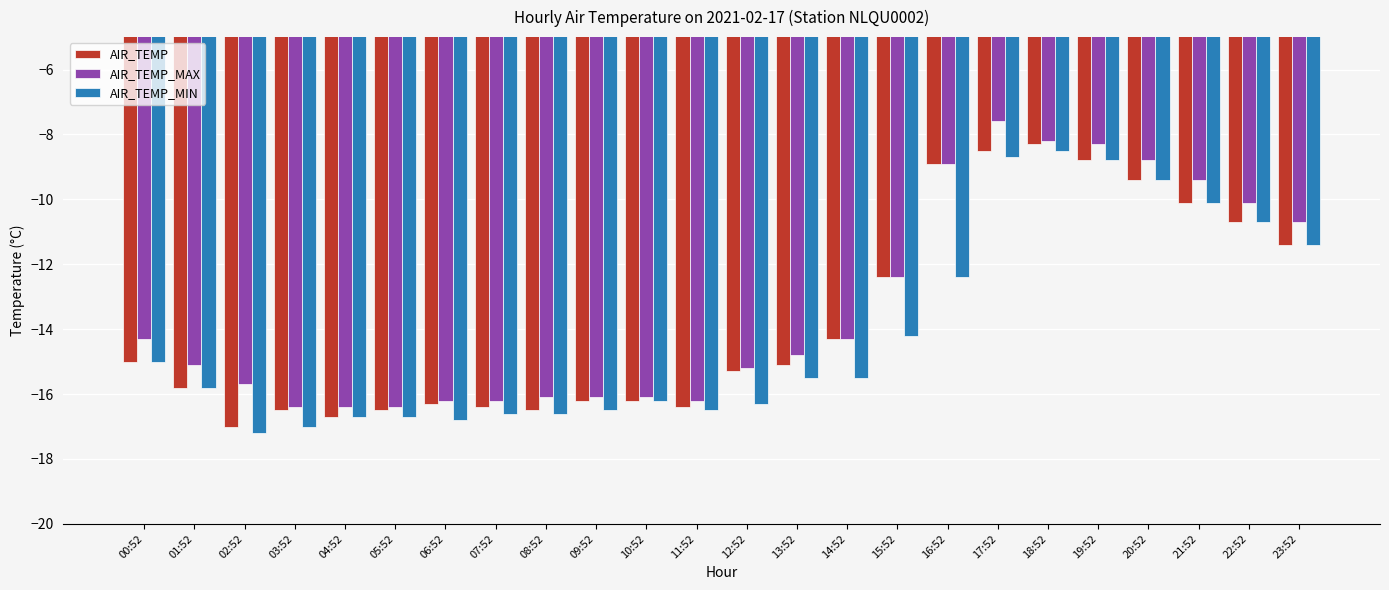

What is the label of the 23rd bar from the left?

22:52